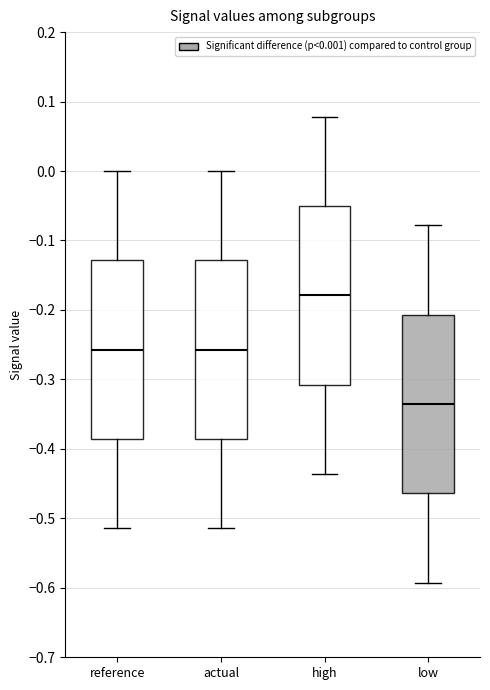

Reading left to right, read every box against the y-axis: the position of its median line, the range the box covers, and the ends of its whiskers. The values are not printed on the chart, so give them approximately, as read against the axis.

reference: median -0.26, box -0.39 to -0.13, whiskers -0.51 to 0.00
actual: median -0.26, box -0.39 to -0.13, whiskers -0.51 to 0.00
high: median -0.18, box -0.31 to -0.05, whiskers -0.44 to 0.08
low: median -0.34, box -0.46 to -0.21, whiskers -0.59 to -0.08